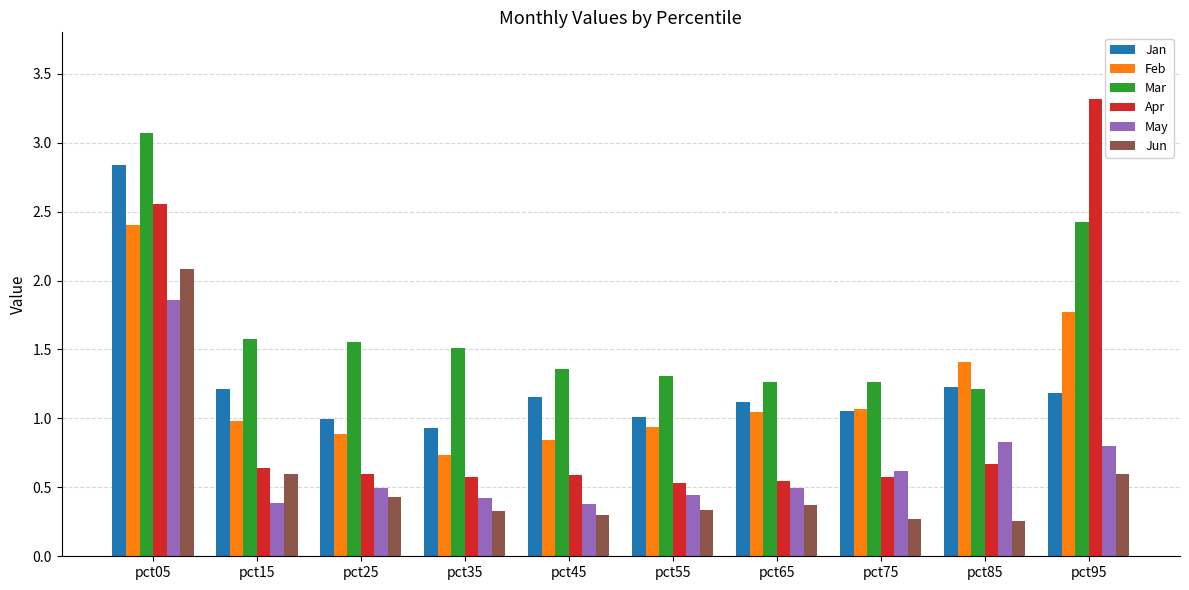

What is the total value across all series at pct95?

10.1